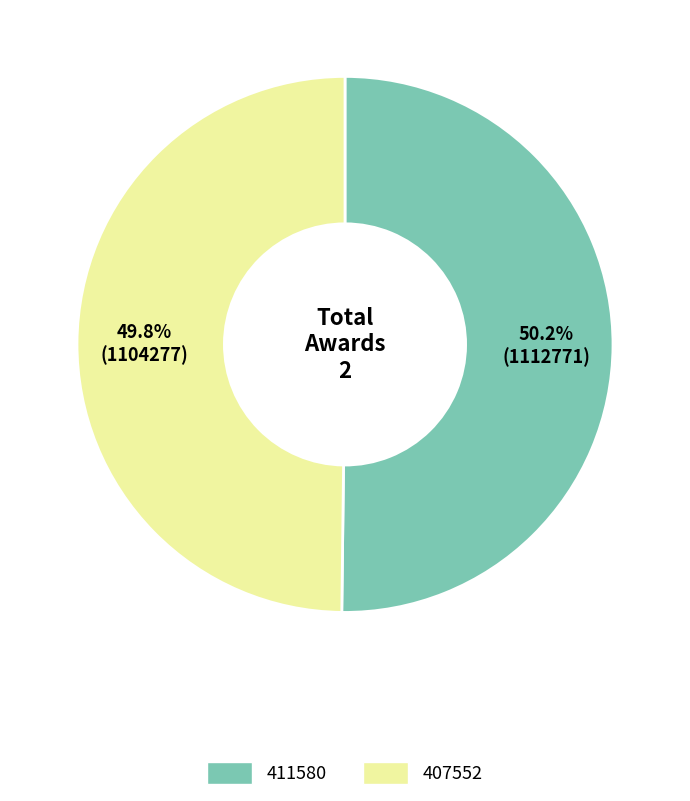

Count the number of slices in the pie.

2